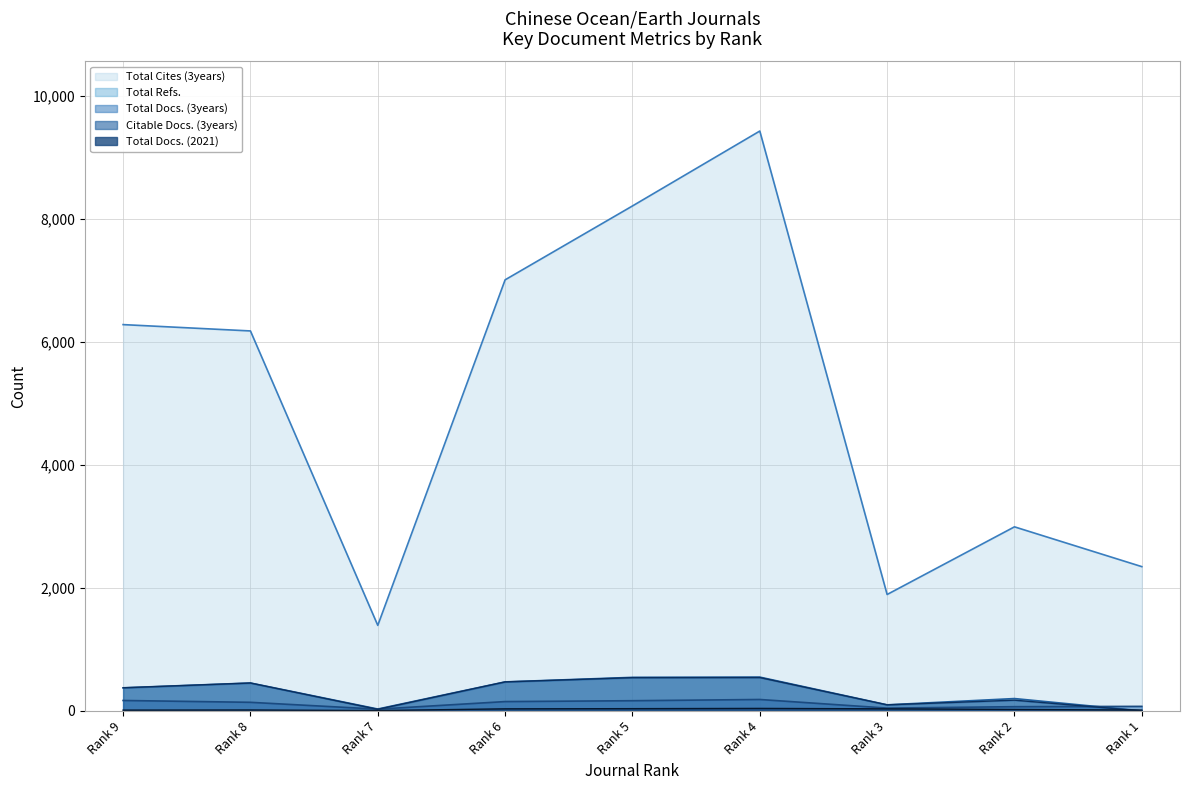

Which category has the lowest value in the Total Cites (3years) series?

Rank 7